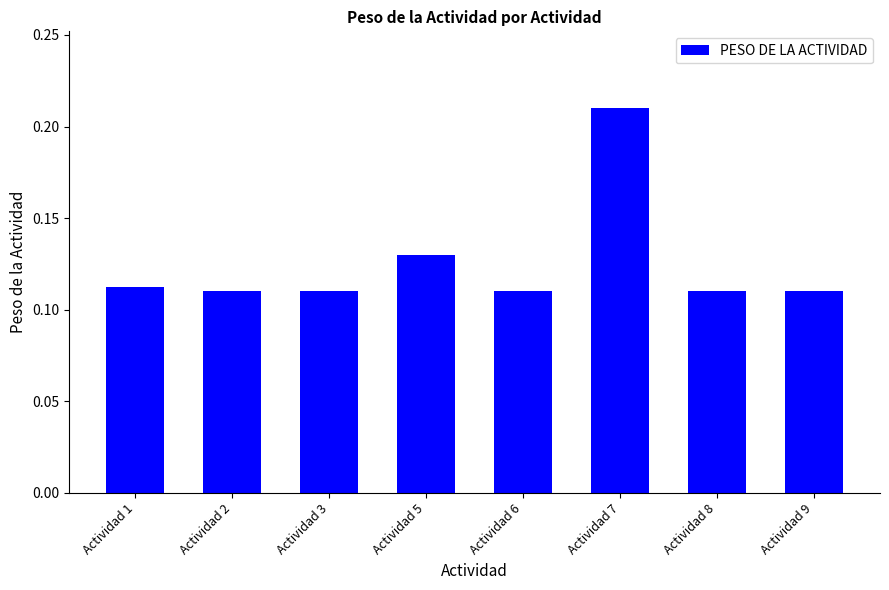

Which has a higher value, Actividad 3 or Actividad 7?

Actividad 7